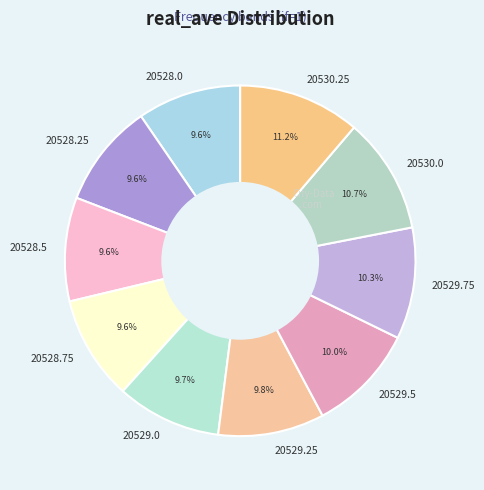

Between 20529.75 and 20528.75, which is larger?

20529.75